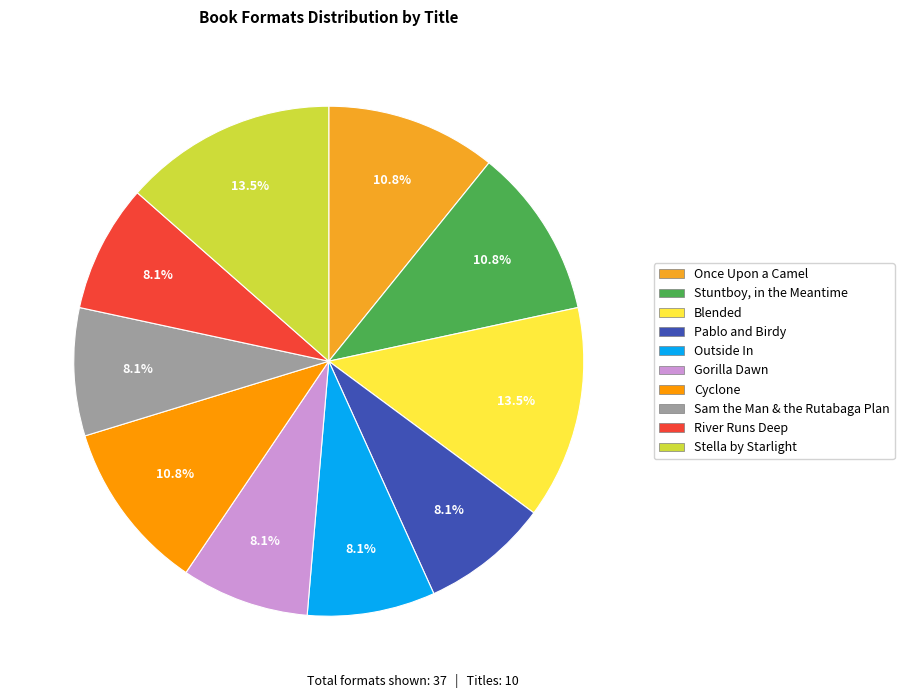

Is there a majority slice in this chart?

No